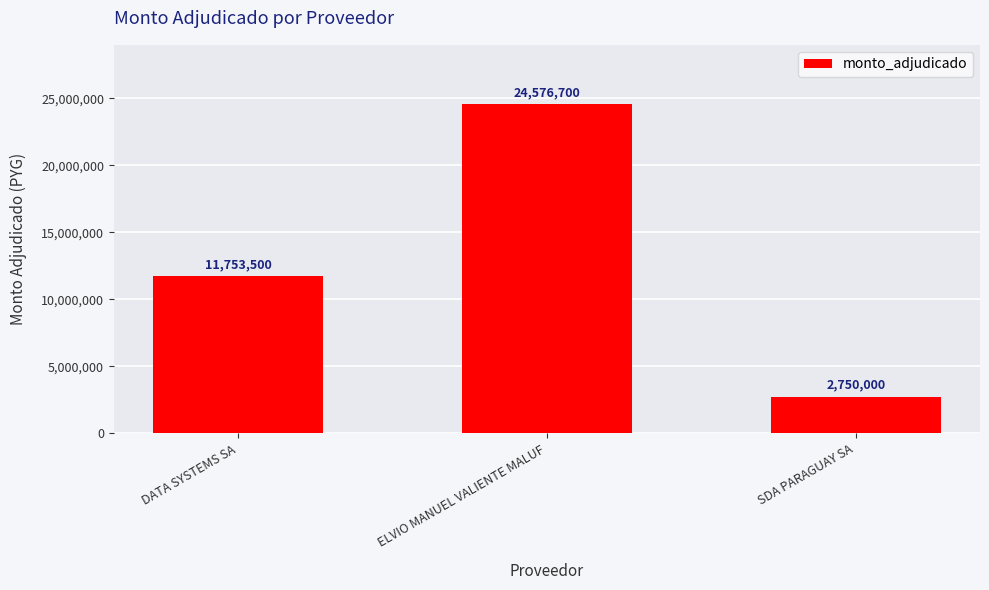

How many series are shown in this chart?

1